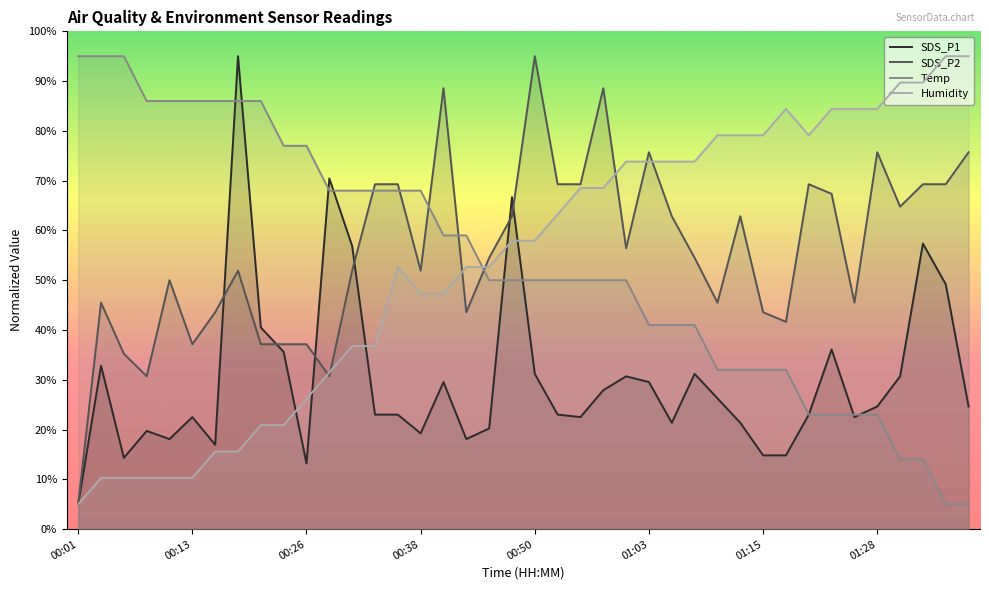

How many times do Temp and SDS_P1 cross each other?

9